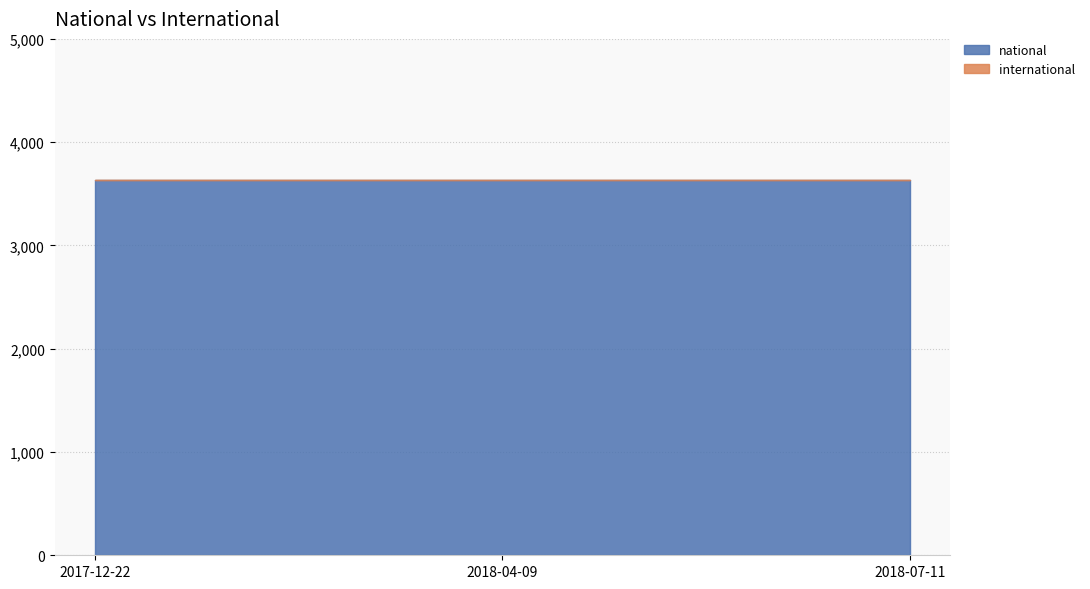

What is the label of the 3rd point from the right?

2017-12-22